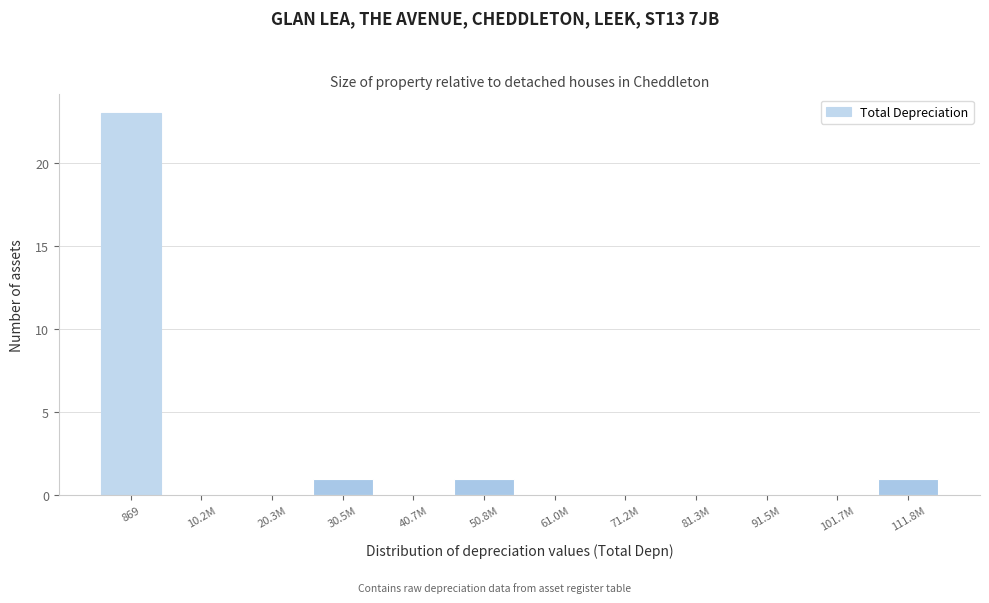

Reading left to right, extract all data points from this chart.

869=23	10.2M=0	20.3M=0	30.5M=1	40.7M=0	50.8M=1	61.0M=0	71.2M=0	81.3M=0	91.5M=0	101.7M=0	111.8M=1